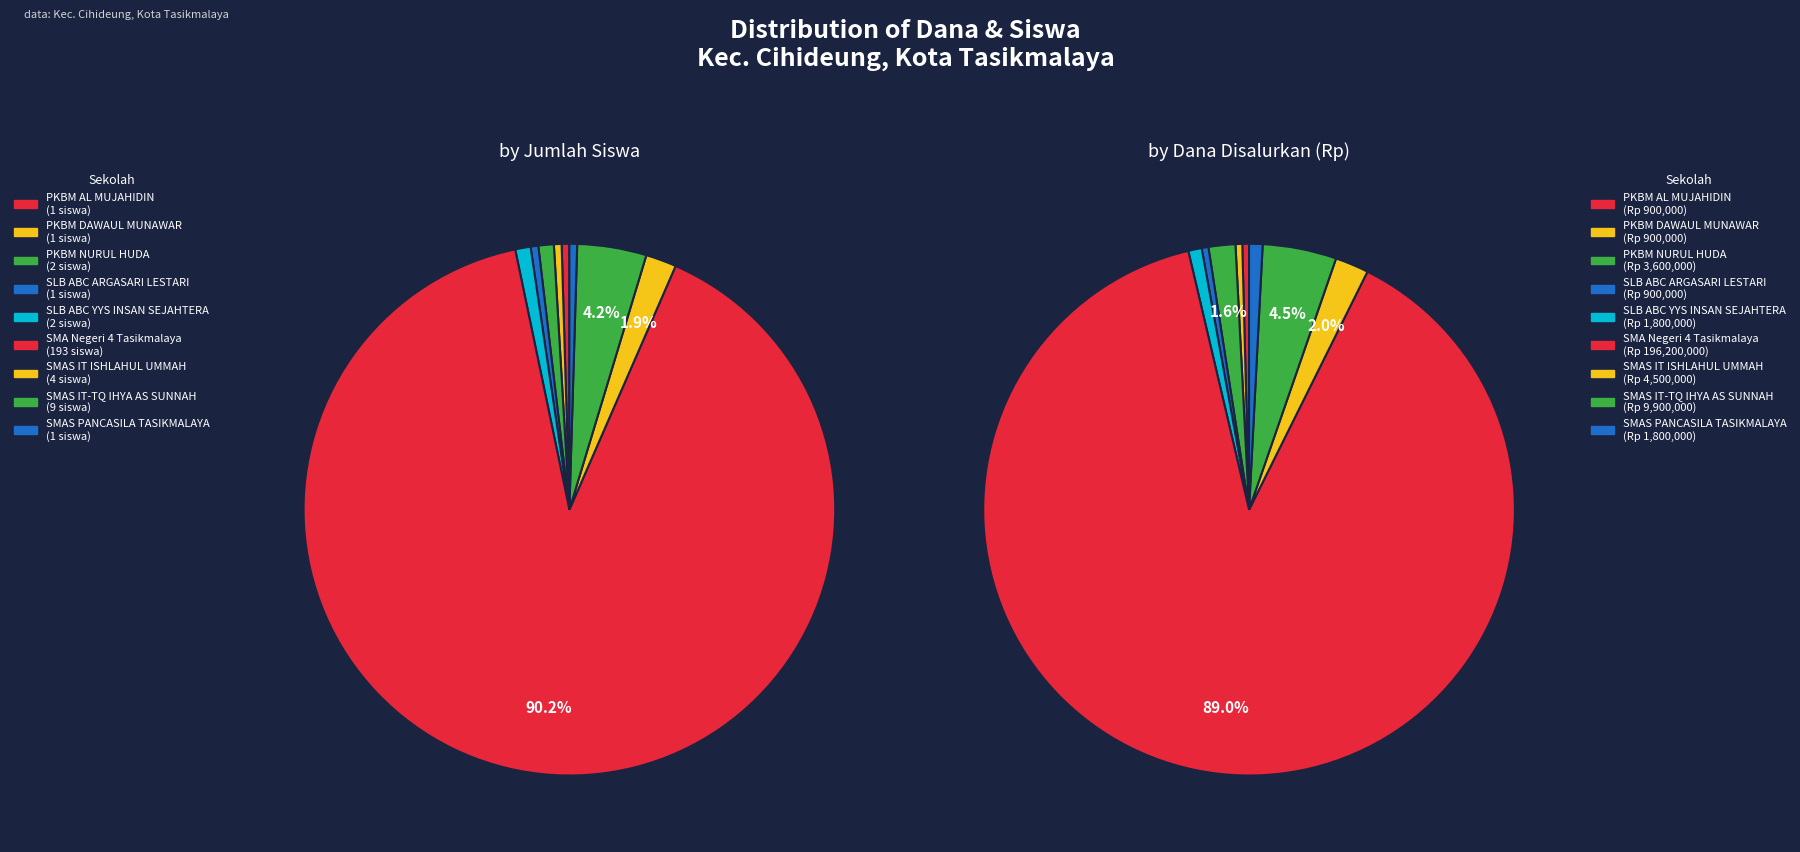

True or false: values_dana accounts for 8% of the total.

False